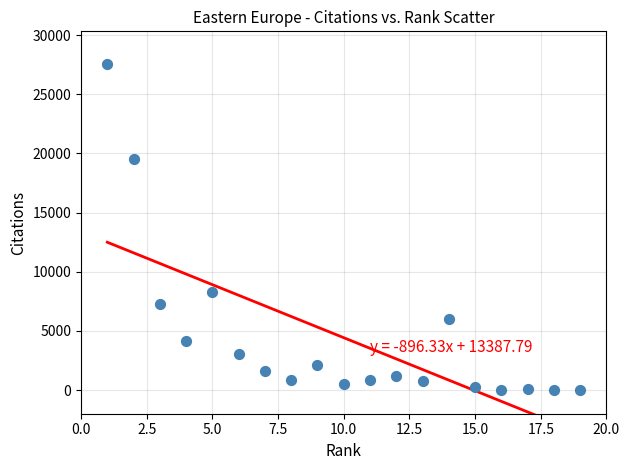

What is the range of X values (max minus min)?

18